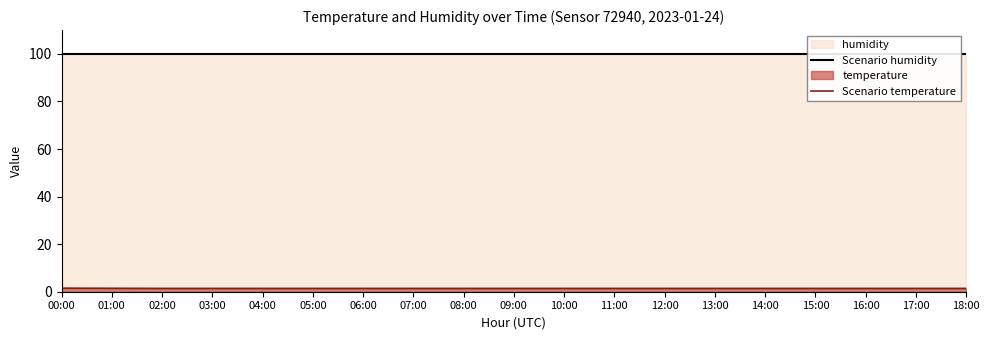

What is the value of the Scenario humidity point at the 7th from the left?

99.9